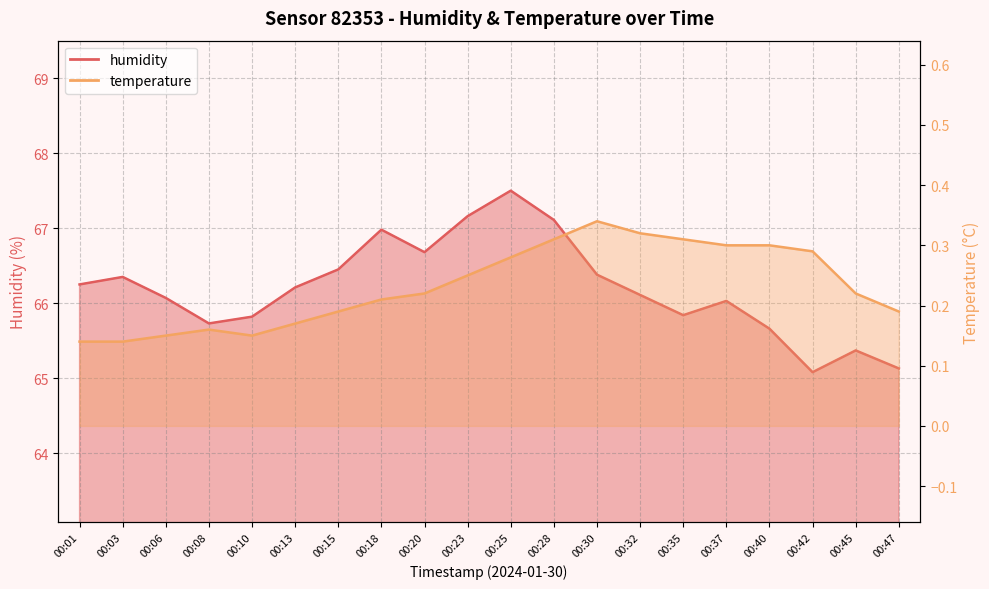

At how many categories does at least one series exceed 56?

20